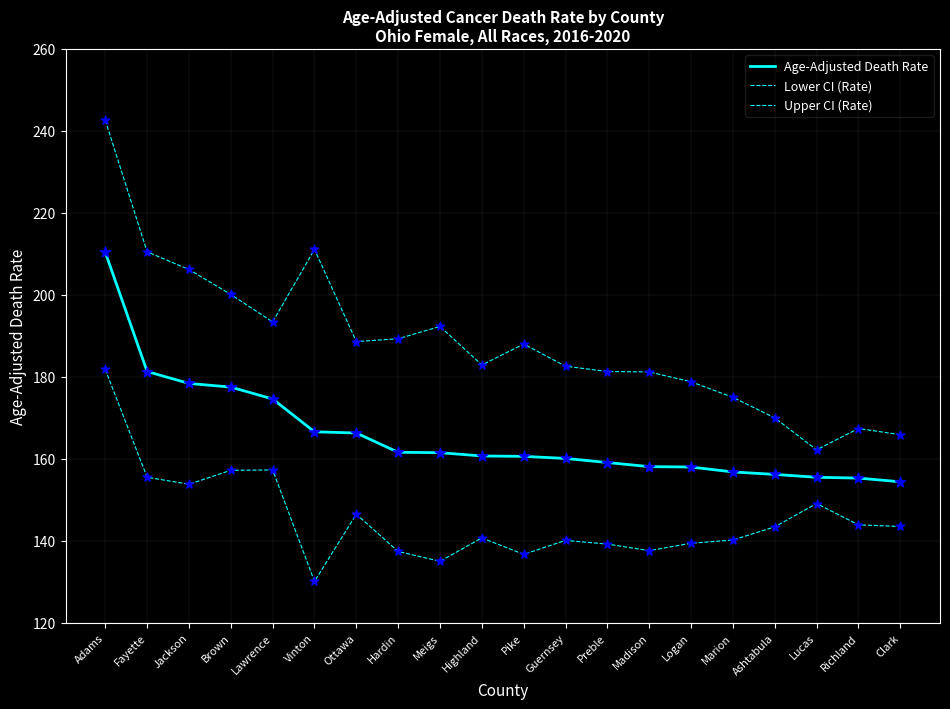

Is this an area chart (filled region under the line)?

No